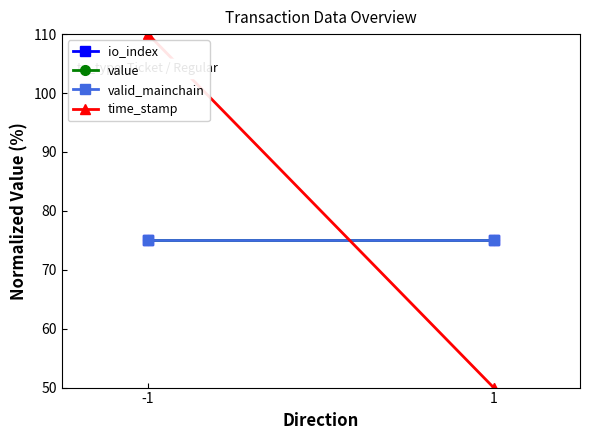

What is the value of the time_stamp point at the 2nd from the left?

50